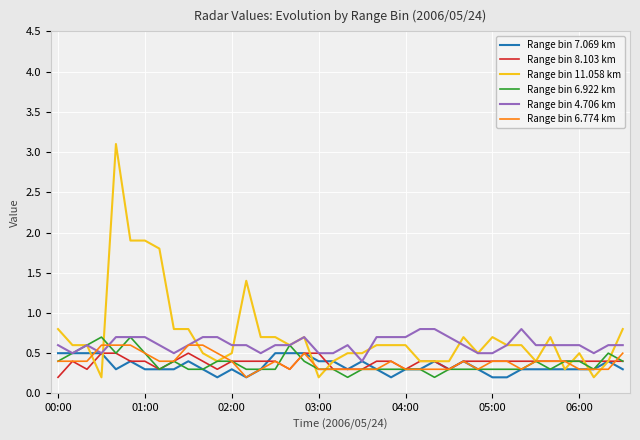

What is the maximum value shown in the chart?

3.1